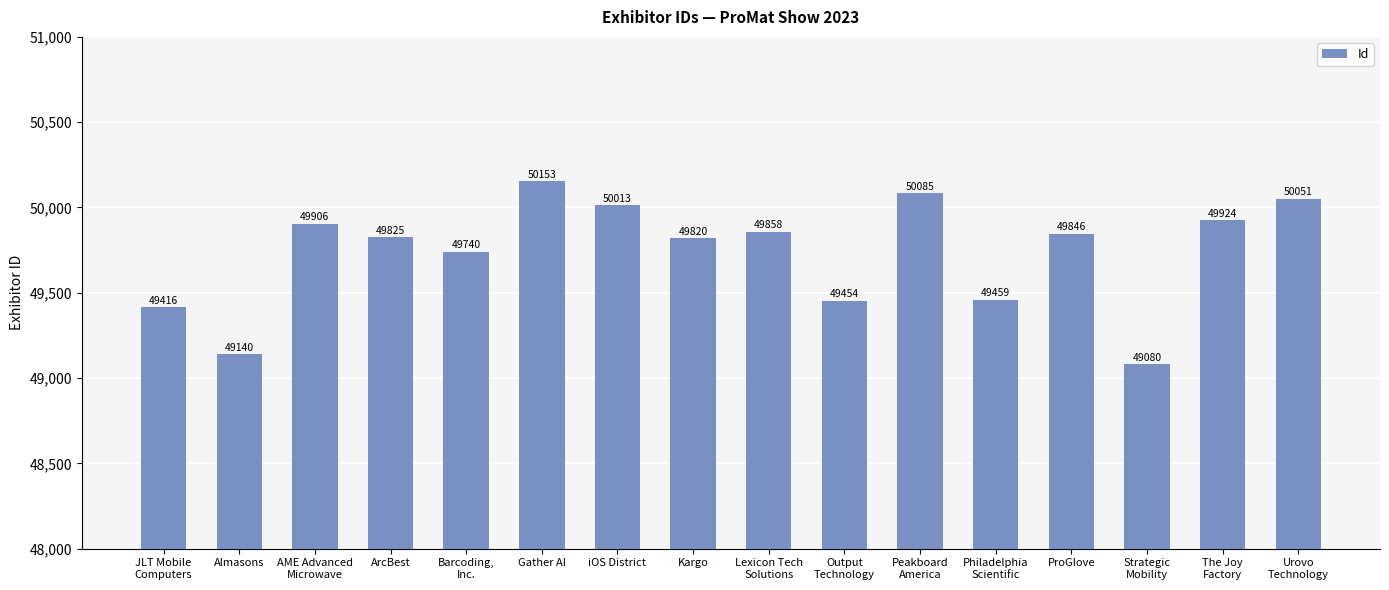

What is the label of the 5th bar from the left?

Barcoding,
Inc.